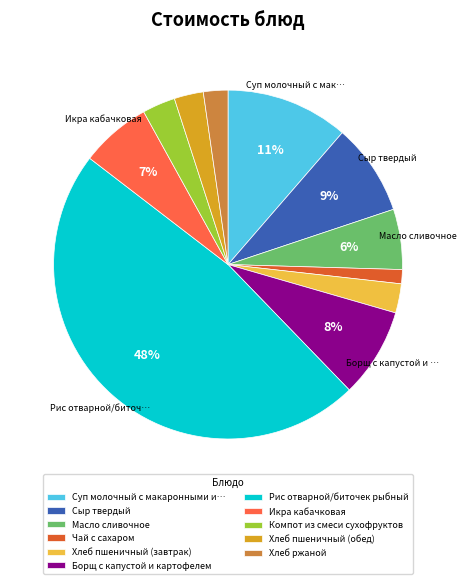

To the nearest percent, what is the difference between the Борщ с капустой и картофелем and Суп молочный с макаронными и… slice percentages?

3%